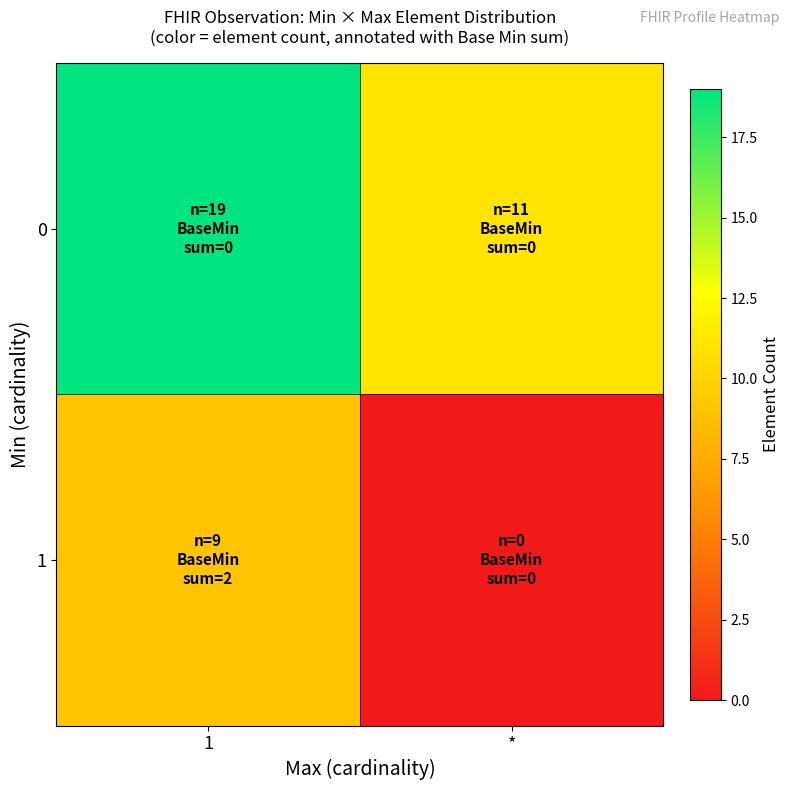

At which category is the sum across all series the highest?

1